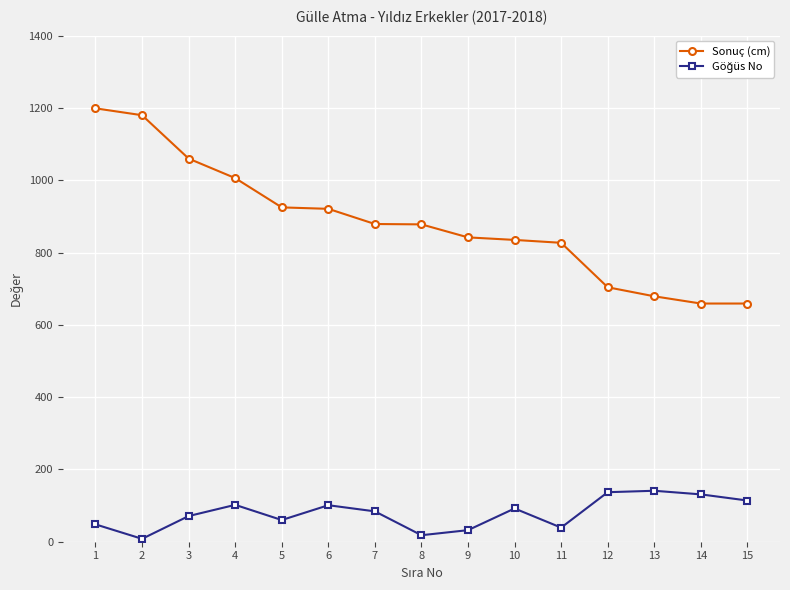

The value of Sonuç (cm) at 8 is 1150. True or false?

False